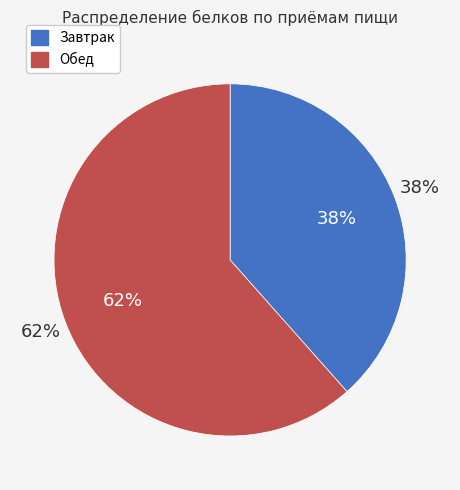

How many slices are in this pie chart?

2